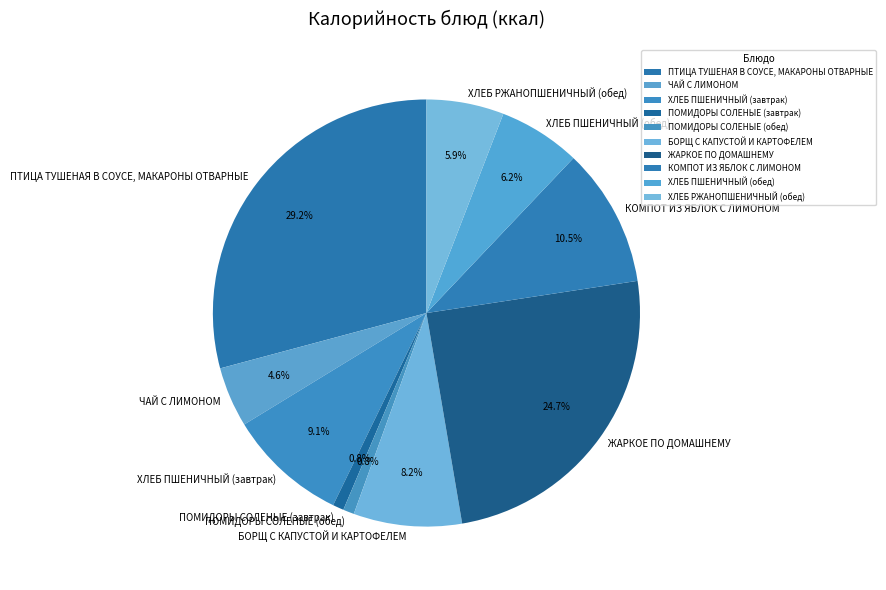

Is it true that БОРЩ С КАПУСТОЙ И КАРТОФЕЛЕМ is 1% of the pie?

False